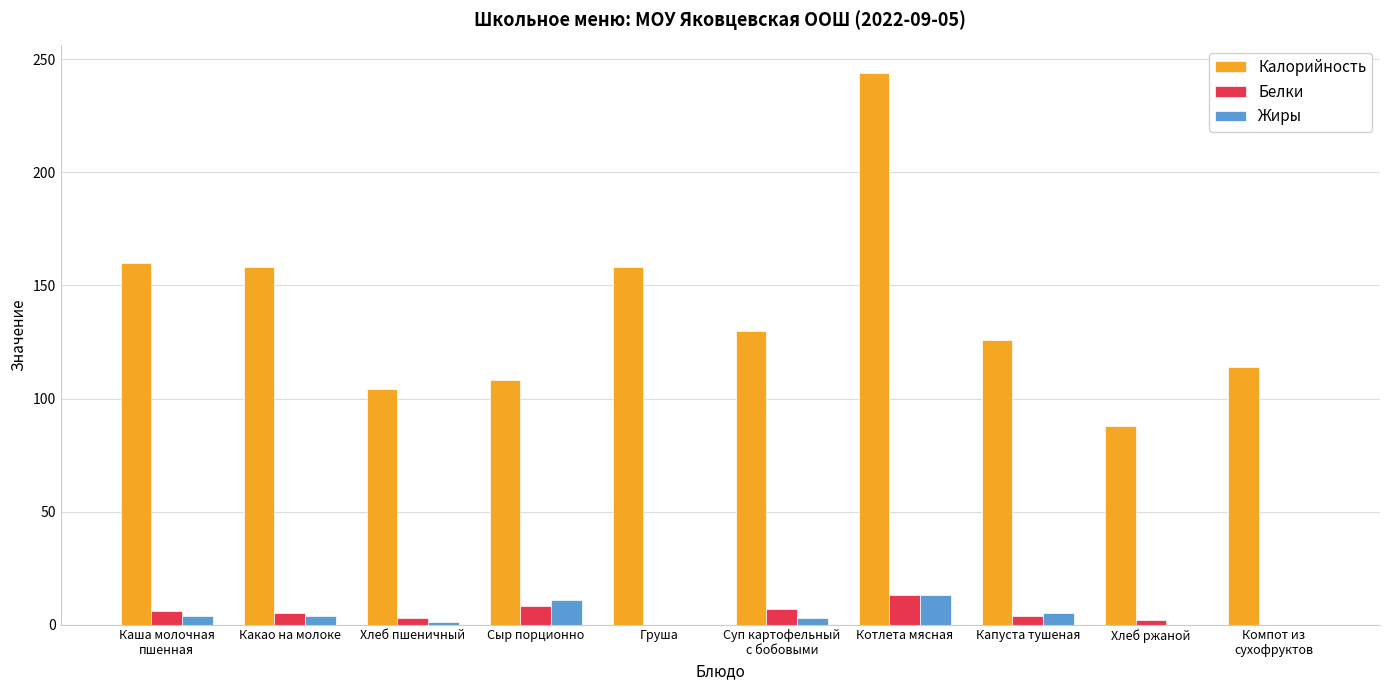

What is the maximum value shown in the chart?

244